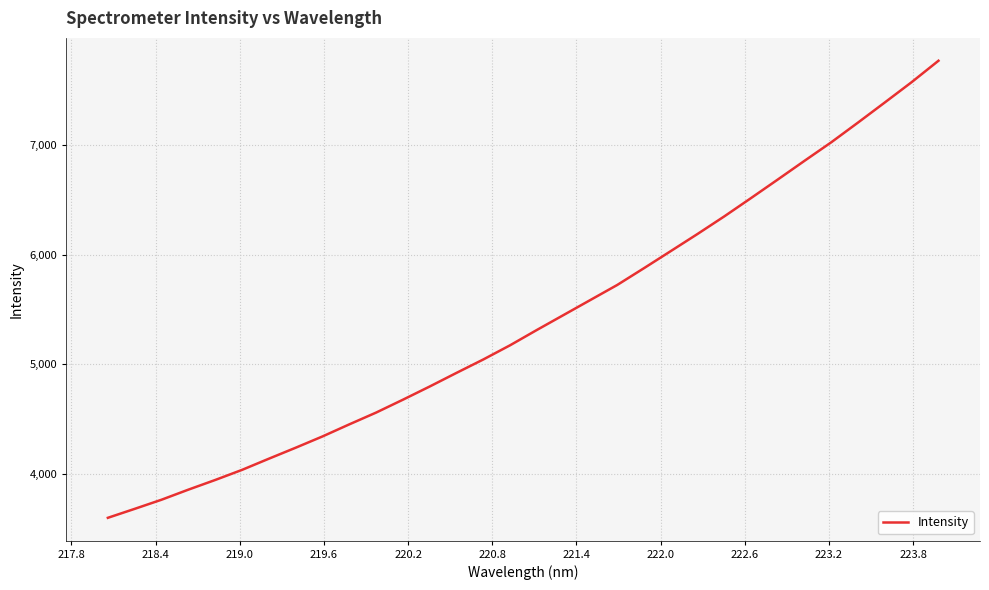

What is the minimum value shown in the chart?

3599.9